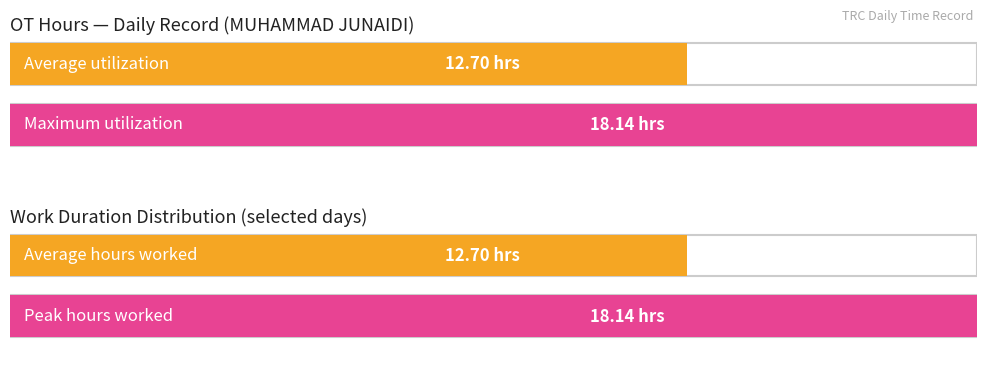

Does the chart contain stacked bars?

No